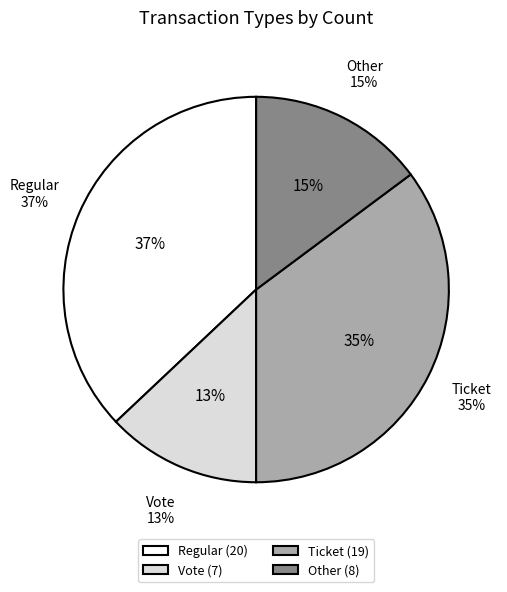

Rank the categories by value from lowest to highest.

Vote, Other, Ticket, Regular